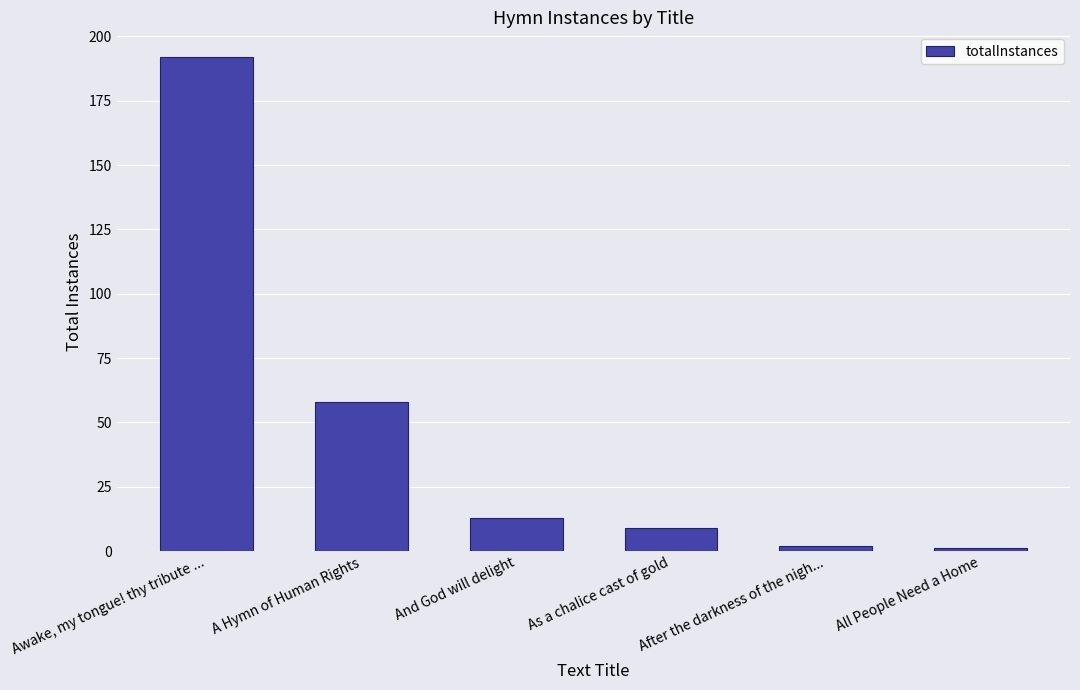

List the labels in order of value, smallest first.

All People Need a Home, After the darkness of the nigh..., As a chalice cast of gold, And God will delight, A Hymn of Human Rights, Awake, my tongue! thy tribute ...